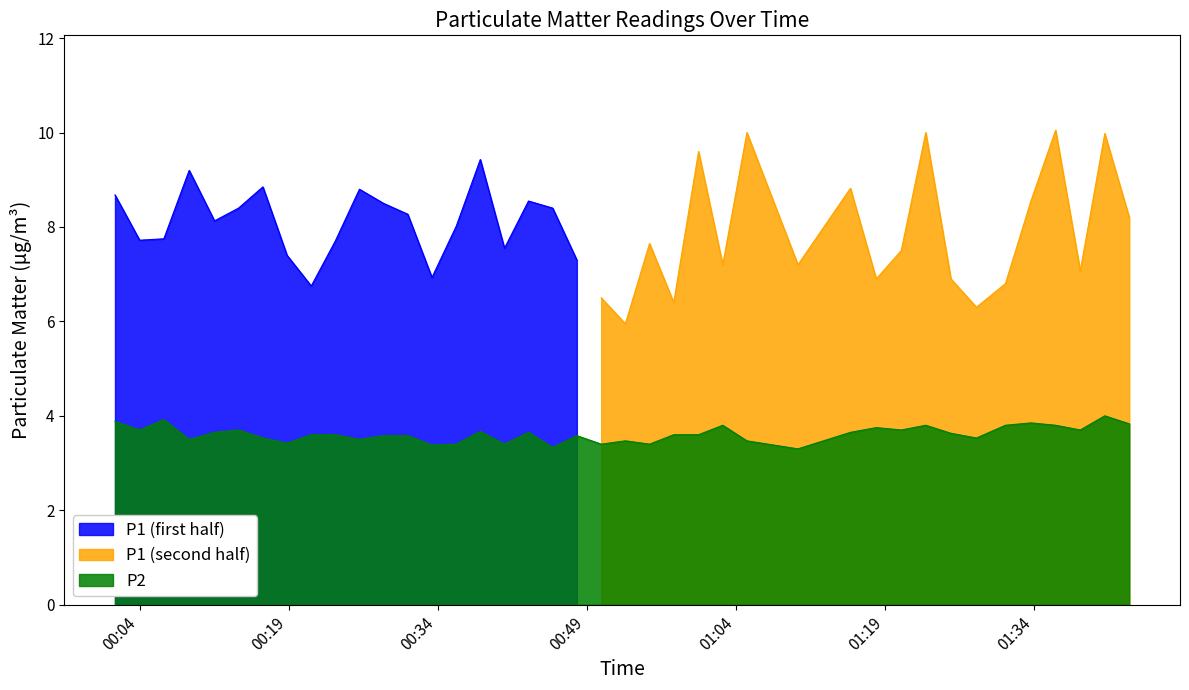

Does the chart display data point markers on the line(s)?

No